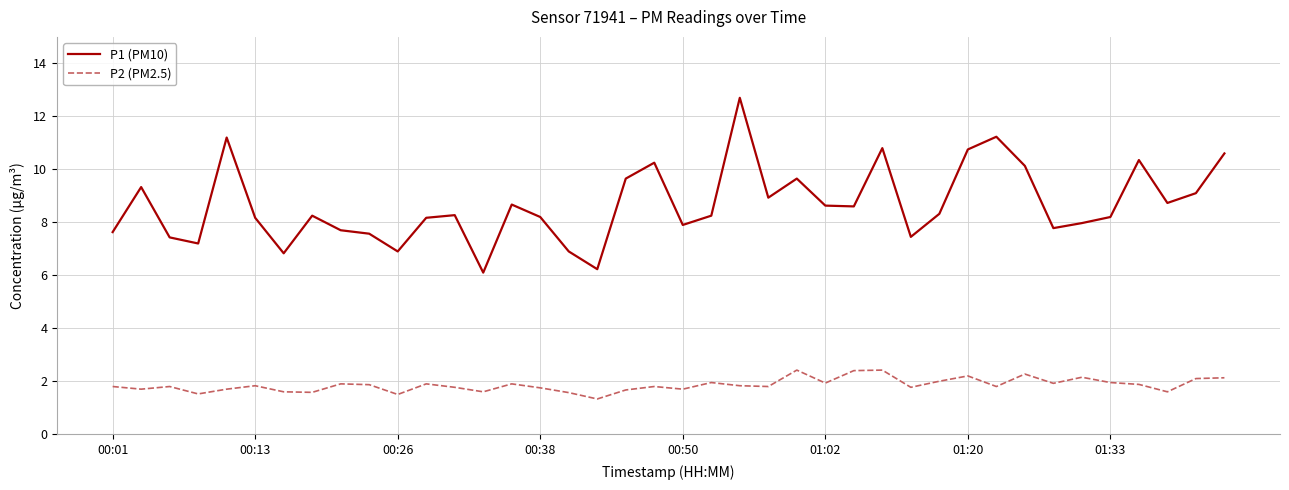

Which series has the largest range (max minus min)?

P1 (PM10)